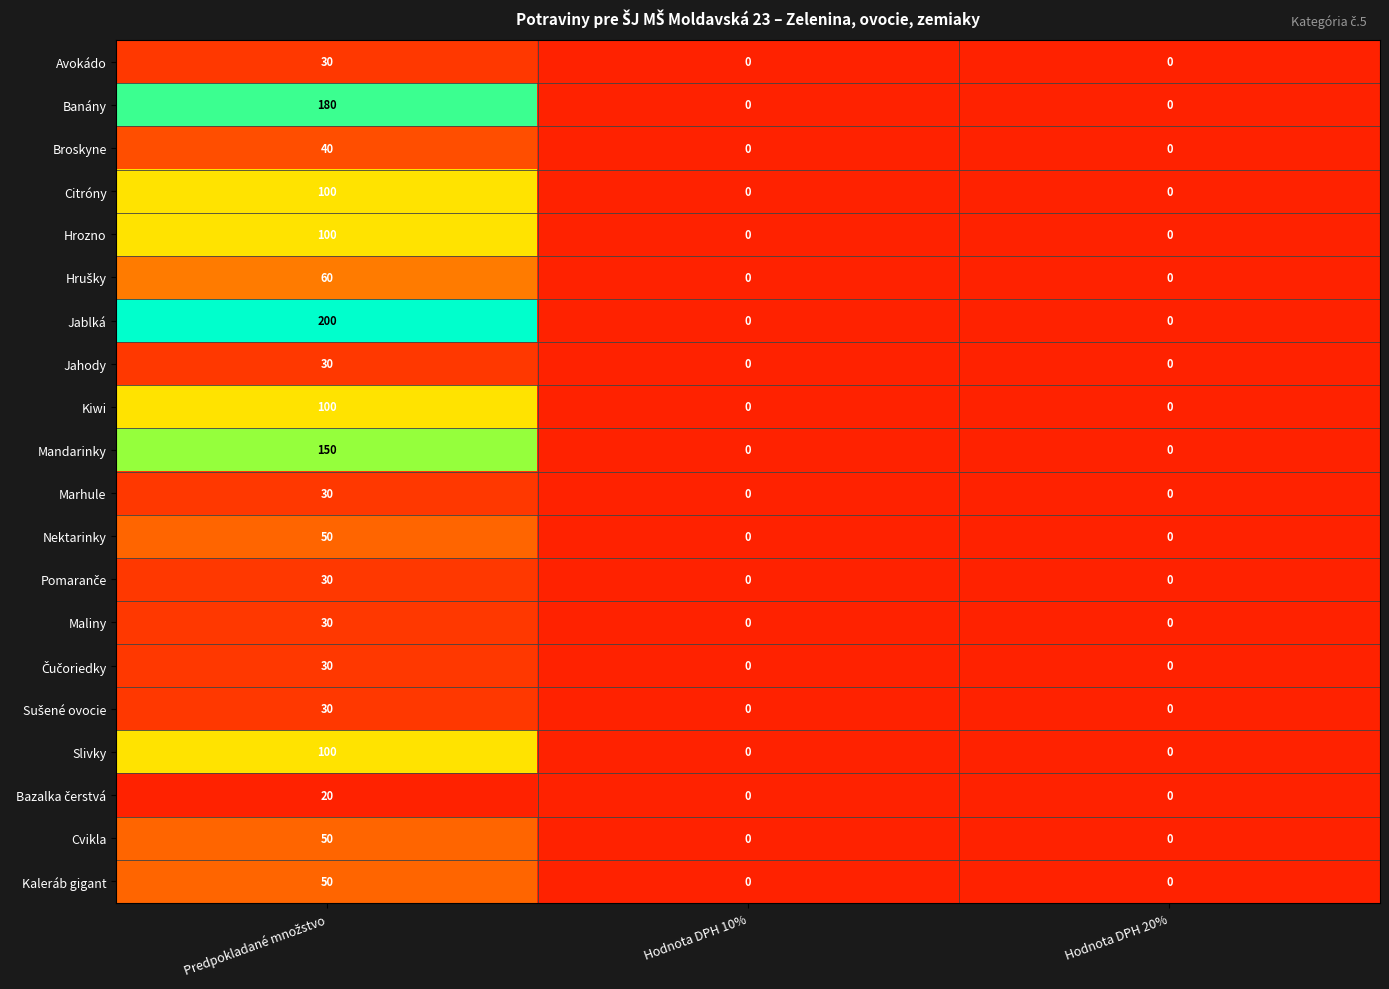

Which series has the largest range (max minus min)?

Jablká